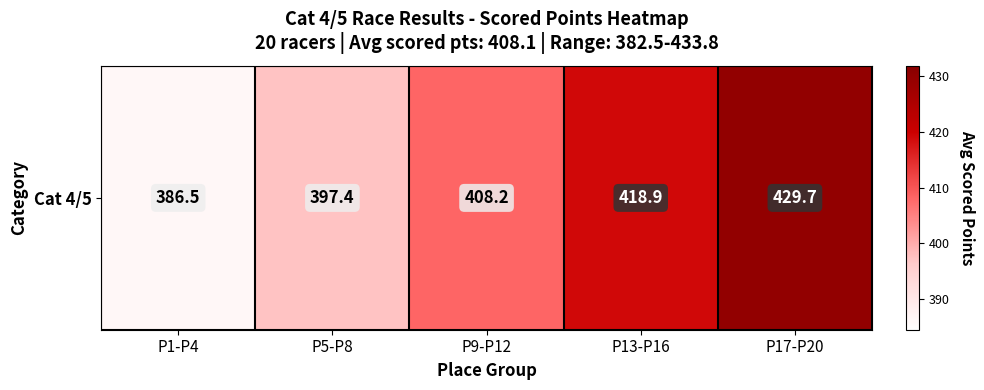

Reading right to left, list all the values displayed in this chart.

429.7	418.9	408.2	397.4	386.5